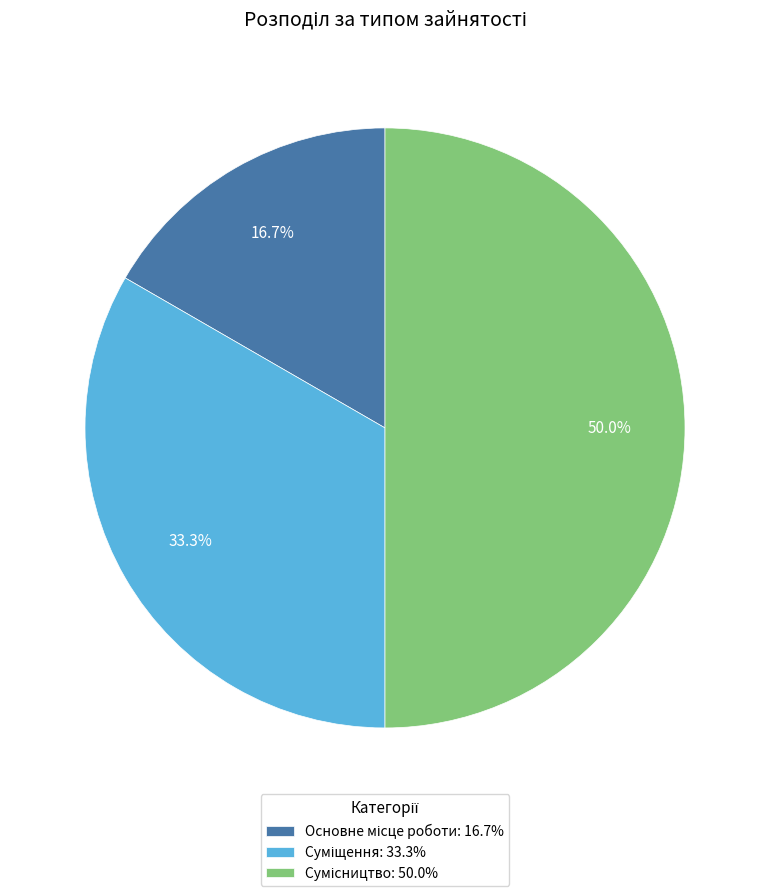

Does Основне місце роботи account for over 50% of the chart?

No